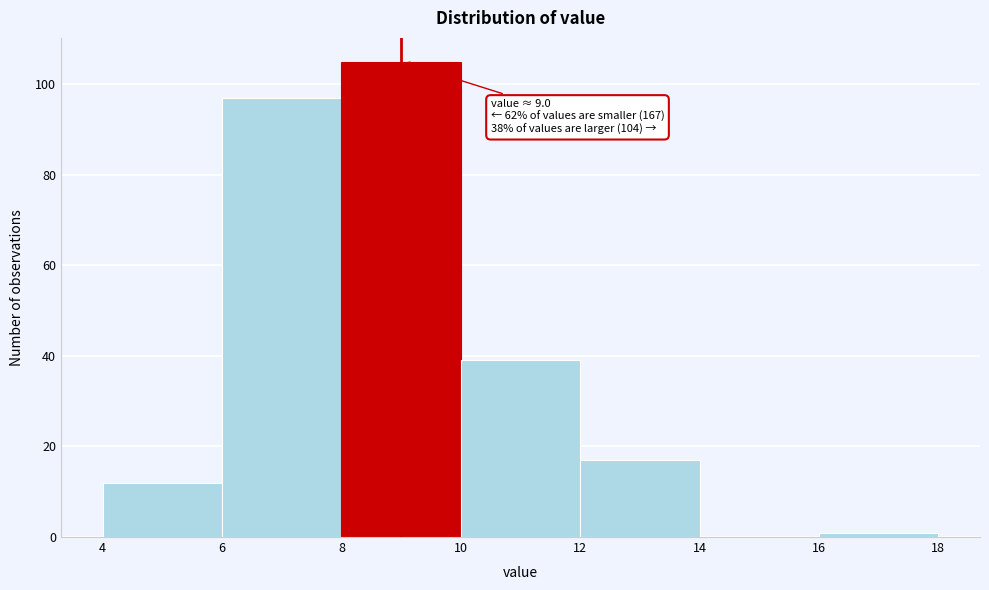

Over which range of the x-axis is the bar tallest?

8 to 10